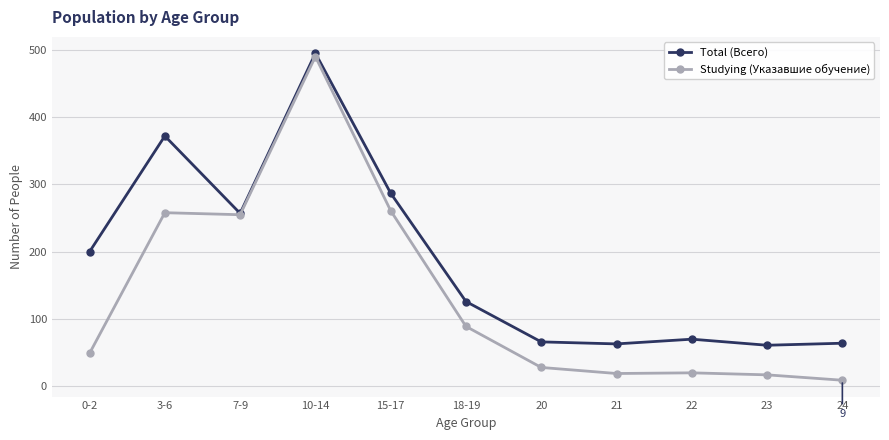

Which category has the highest value in the Total (Всего) series?

10-14